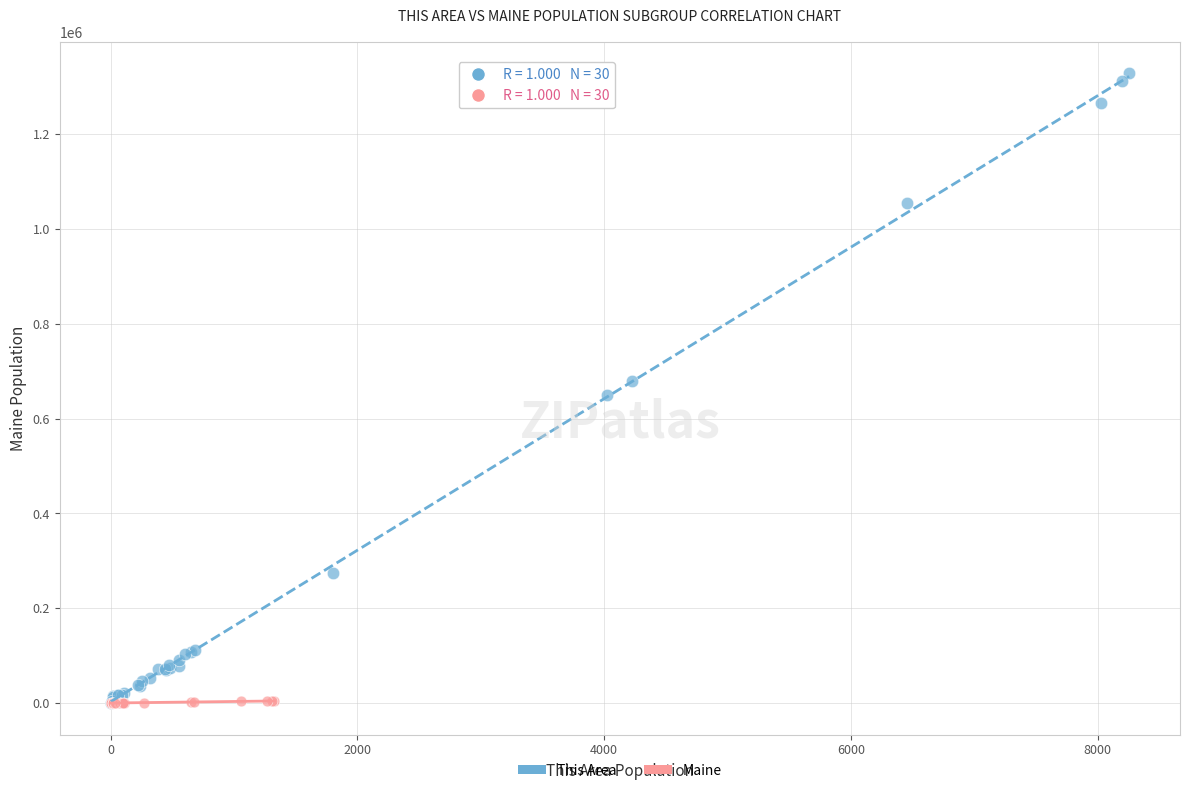

What are all the series names shown in the legend?

This Area, Maine